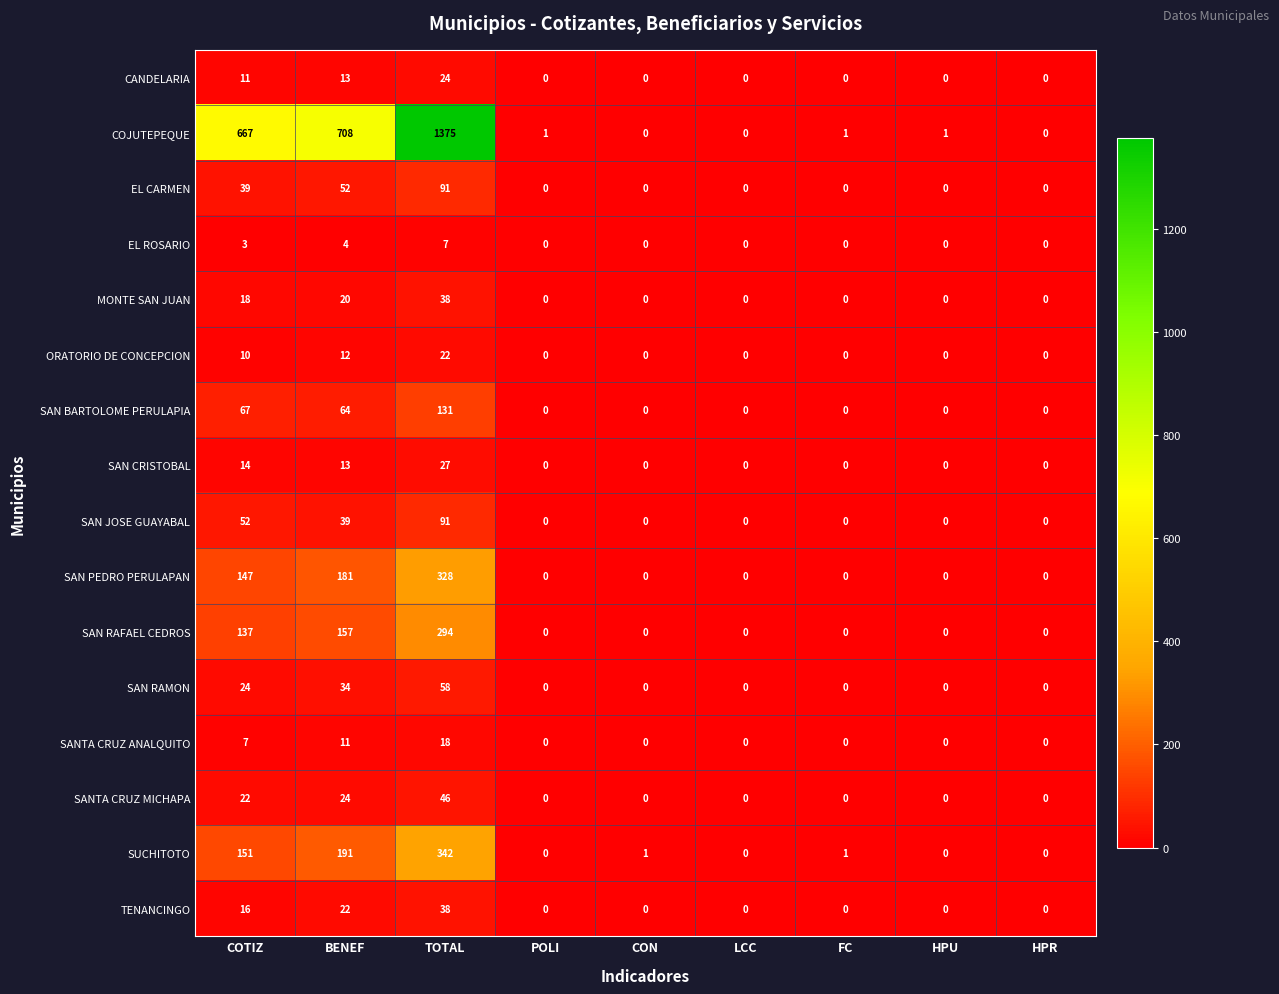

At which label is SAN RAFAEL CEDROS closest to 147?

COTIZ